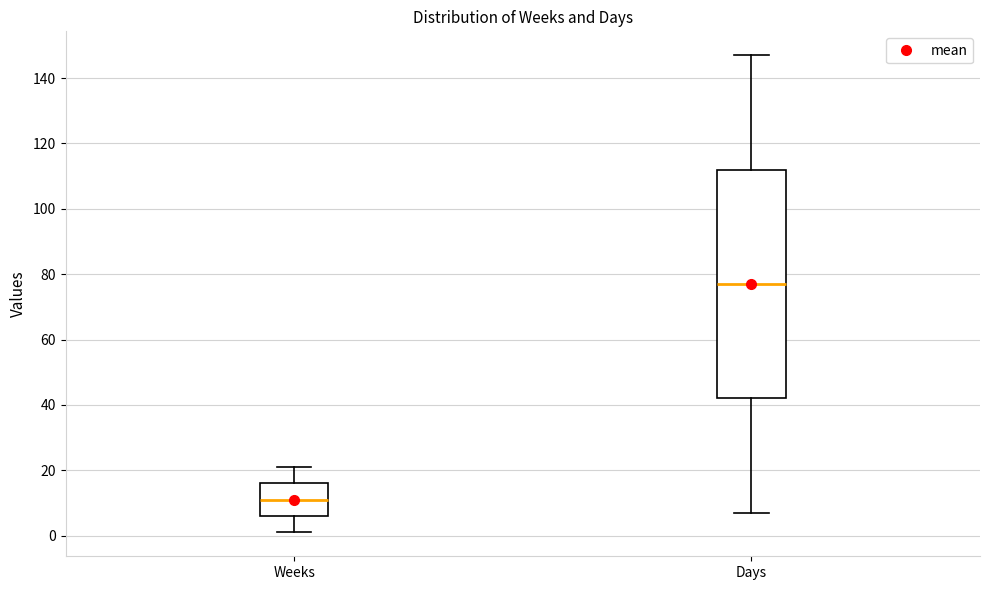

Which box's median line is the highest?

Days